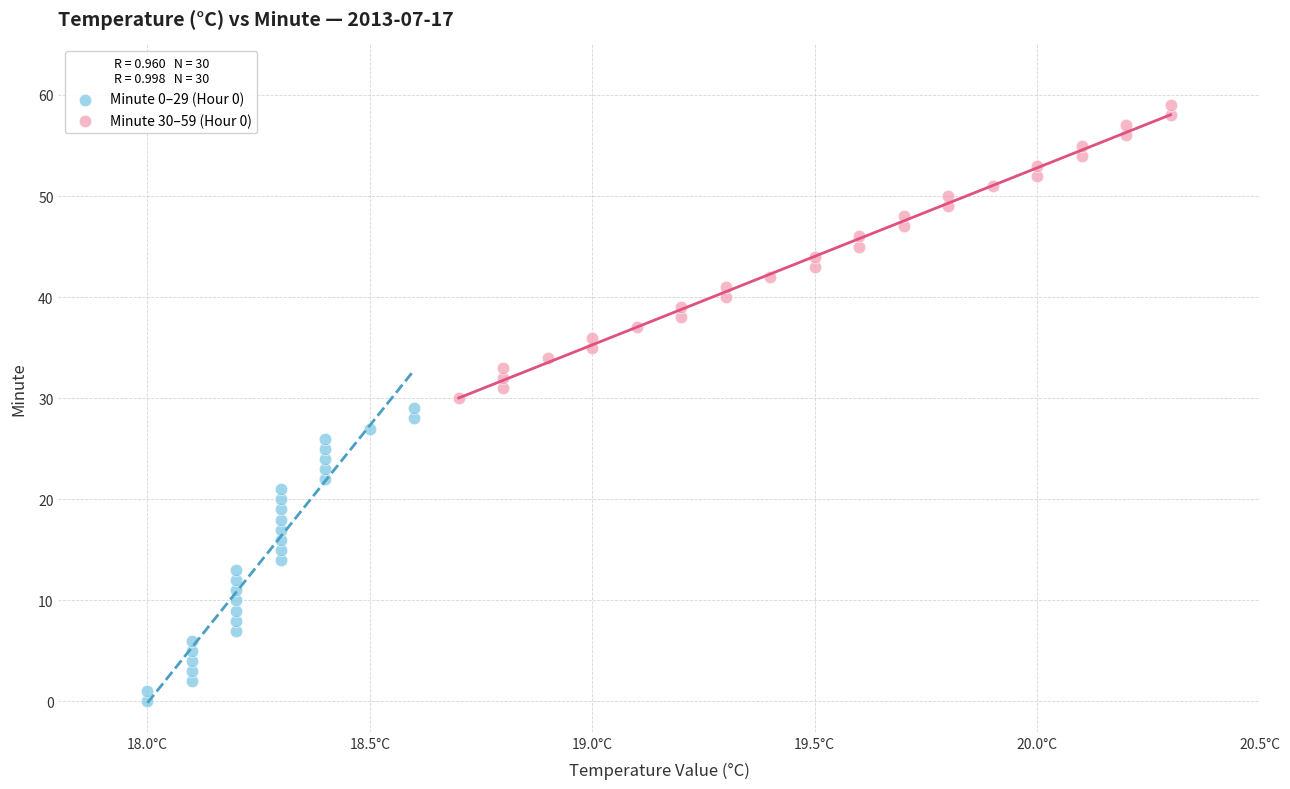

Which series reaches the minimum Y coordinate?

Minute 0–29 (Hour 0)